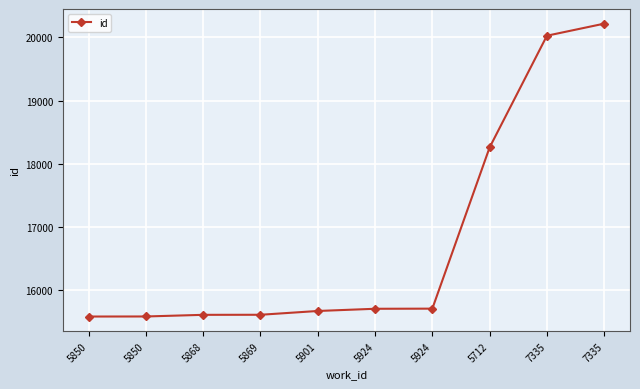

How many lines are shown in the chart?

1